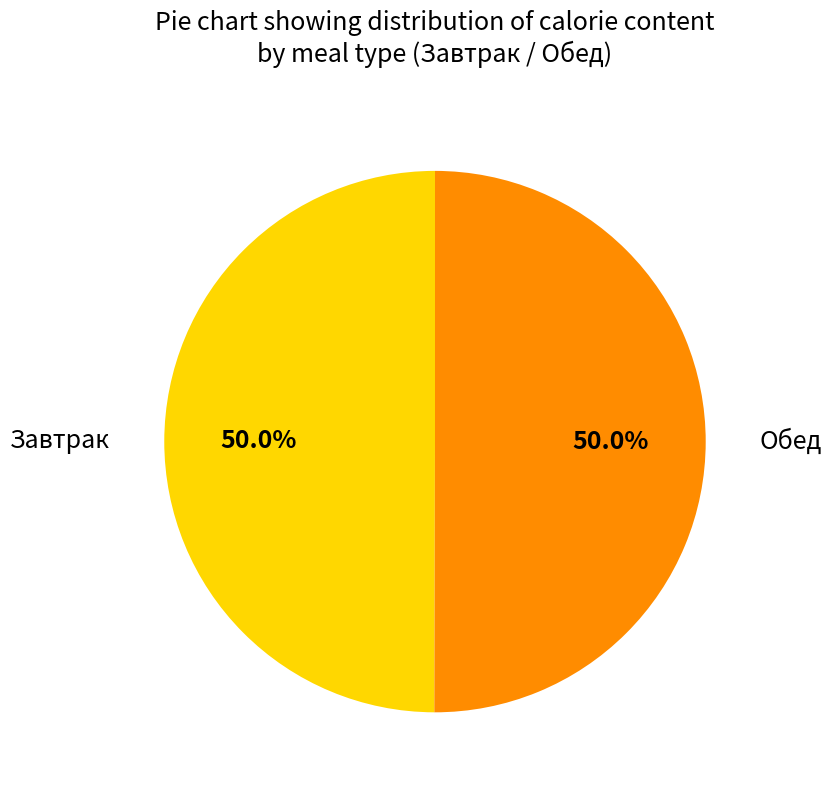

To the nearest percent, what is the average slice percentage?

50%